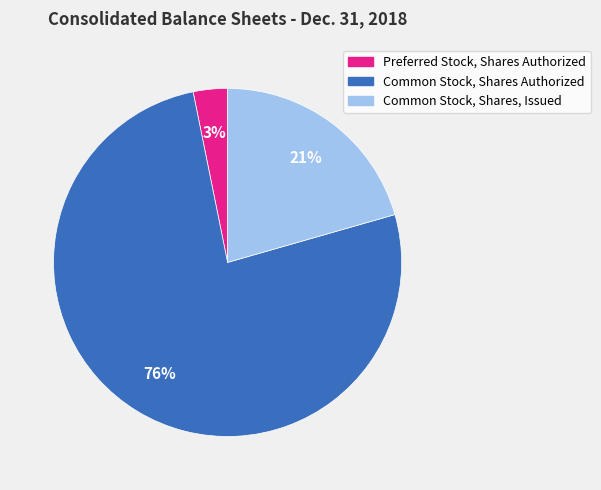

True or false: Preferred Stock, Shares Authorized accounts for 3% of the total.

True